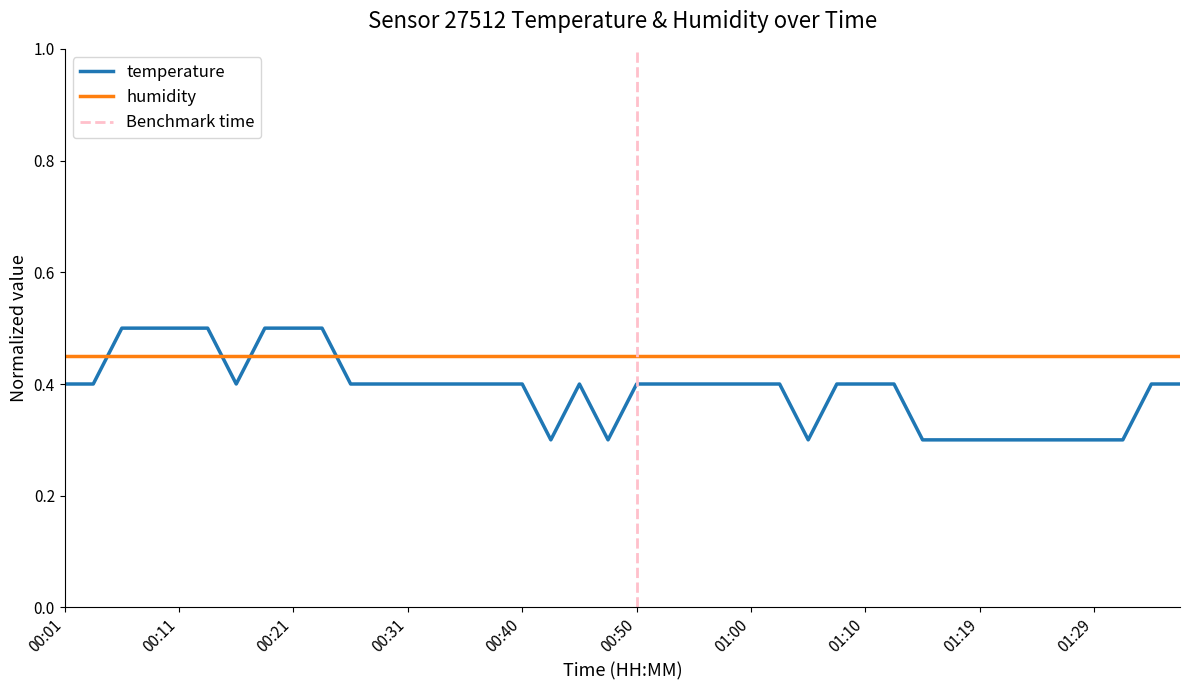

What position from the right is 01:17?

9